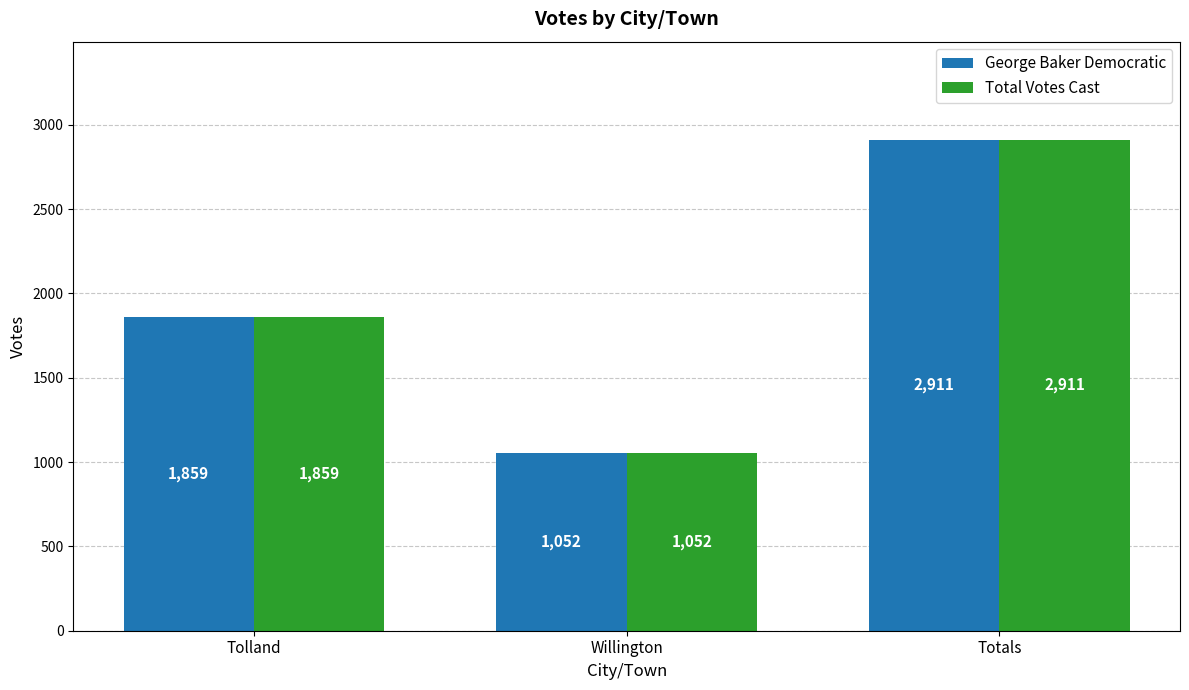

What is the average value of the Total Votes Cast series?

1941